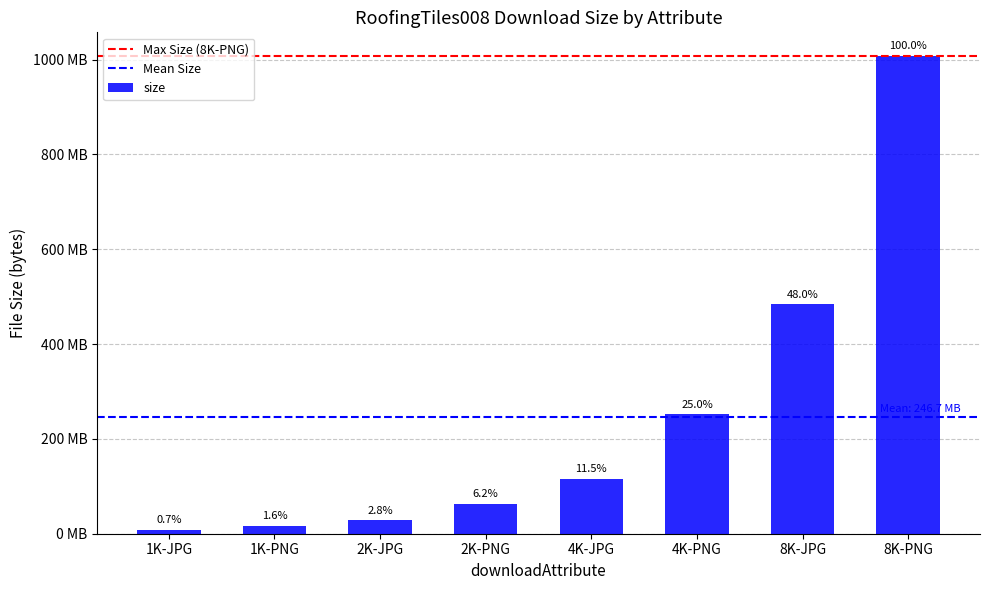

What is the label of the 3rd bar from the left?

2K-JPG